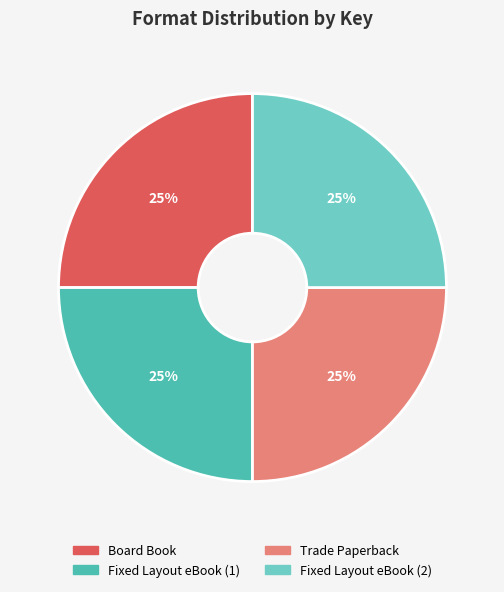

Is there any slice that represents more than half of the pie?

No